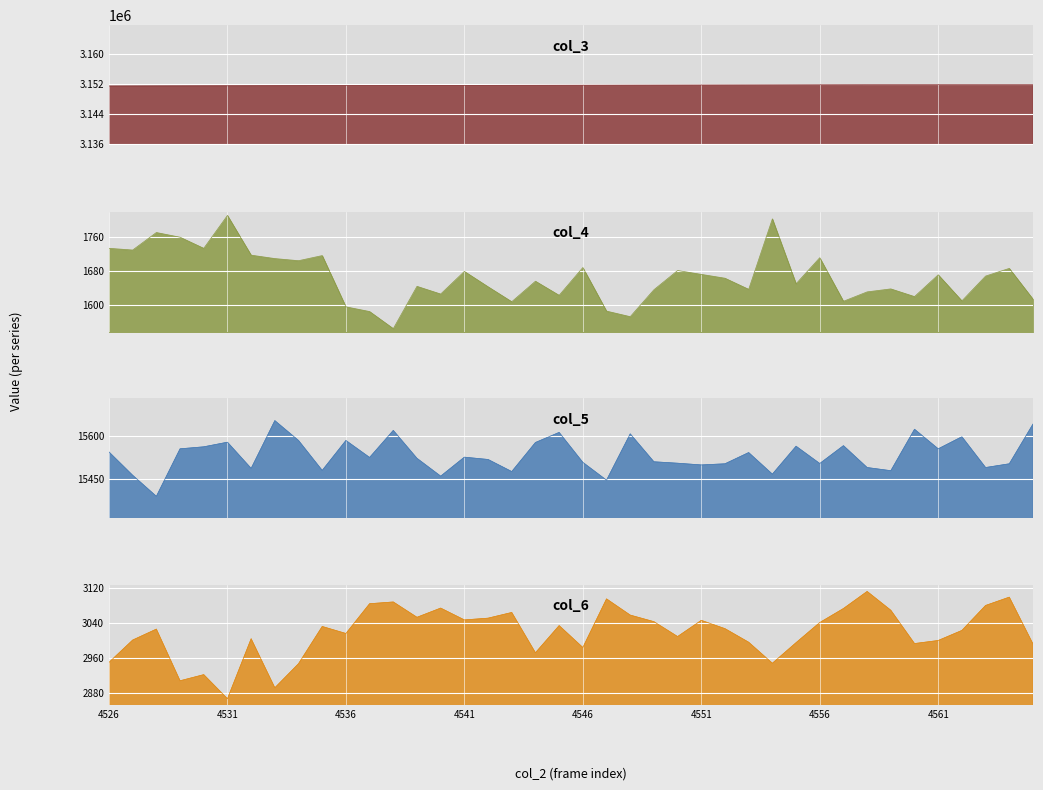

Does the chart display data point markers on the line(s)?

No